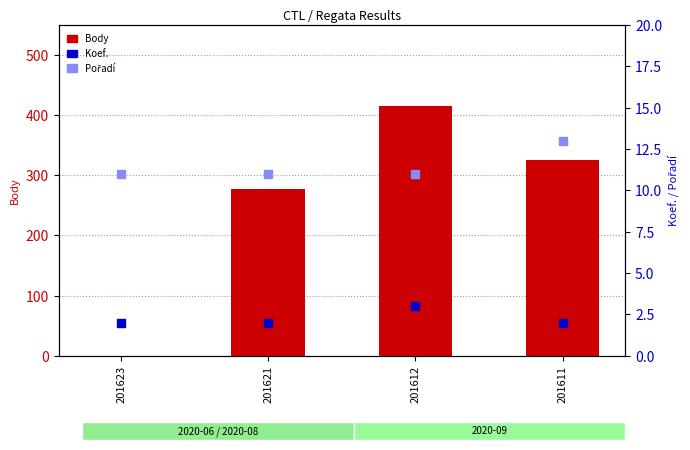

What are all the series names shown in the legend?

Body, Koef., Pořadí